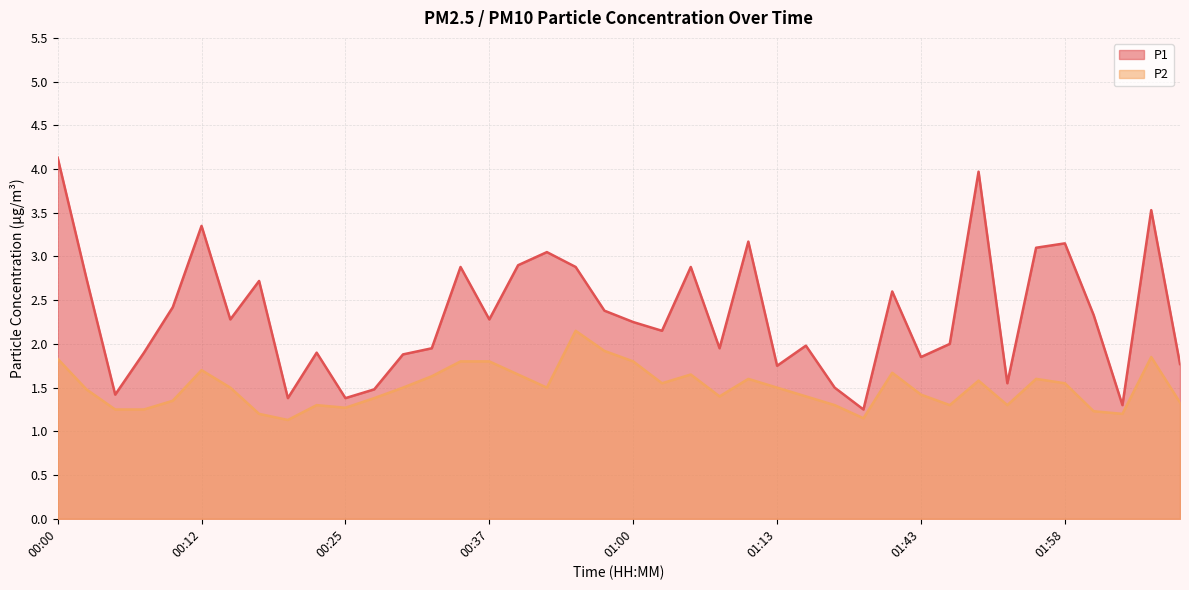

Which category has the lowest value across all series?

00:20